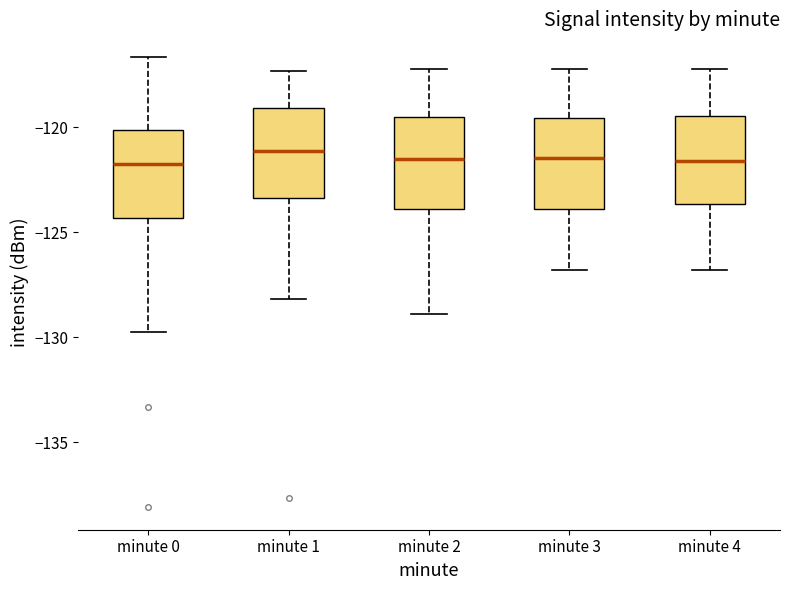

Reading left to right, read every box against the y-axis: the position of its median line, the range the box covers, and the ends of its whiskers. The values are not printed on the chart, so give them approximately, as read against the axis.

minute 0: median -122.0, box -124.5 to -120.0, whiskers -129.5 to -116.5
minute 1: median -121.0, box -123.5 to -119.0, whiskers -128.0 to -117.5
minute 2: median -121.5, box -124.0 to -119.5, whiskers -129.0 to -117.0
minute 3: median -121.5, box -124.0 to -119.5, whiskers -127.0 to -117.0
minute 4: median -121.5, box -123.5 to -119.5, whiskers -127.0 to -117.0